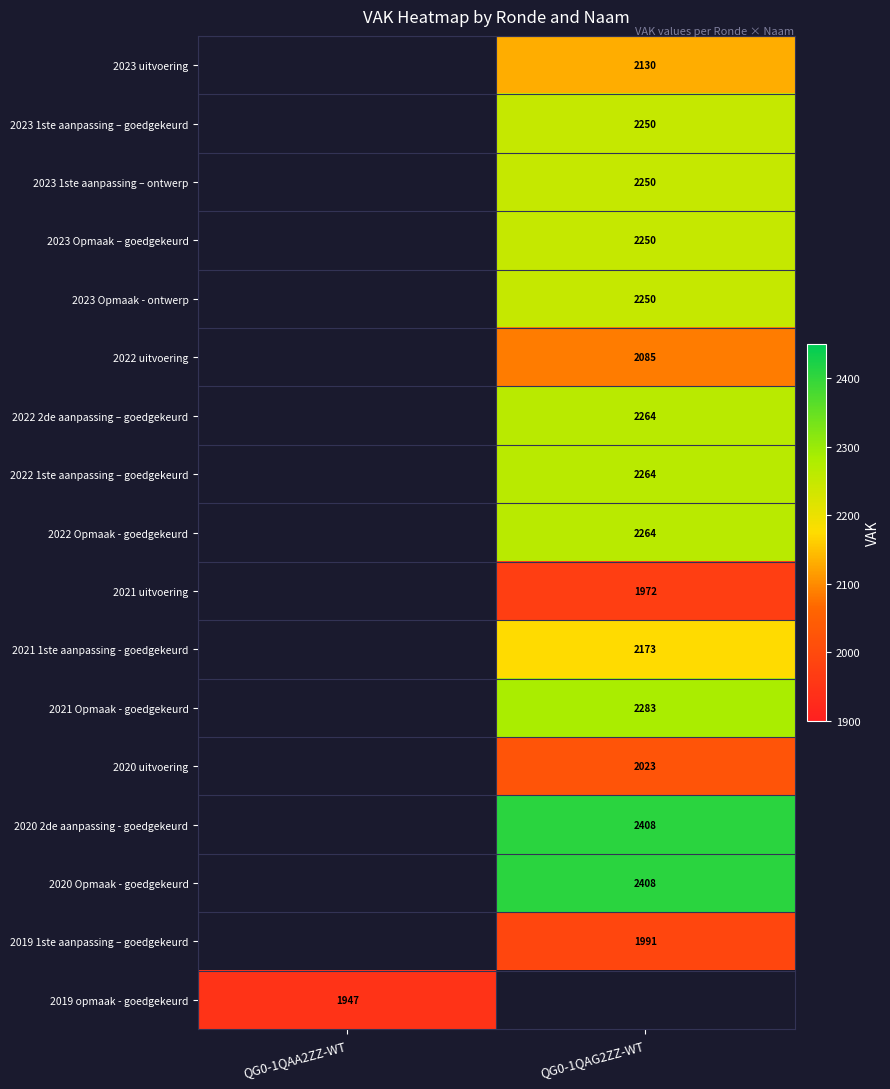

Is it true that 2021 Opmaak - goedgekeurd equals 2283 at QG0-1QAG2ZZ-WT?

True